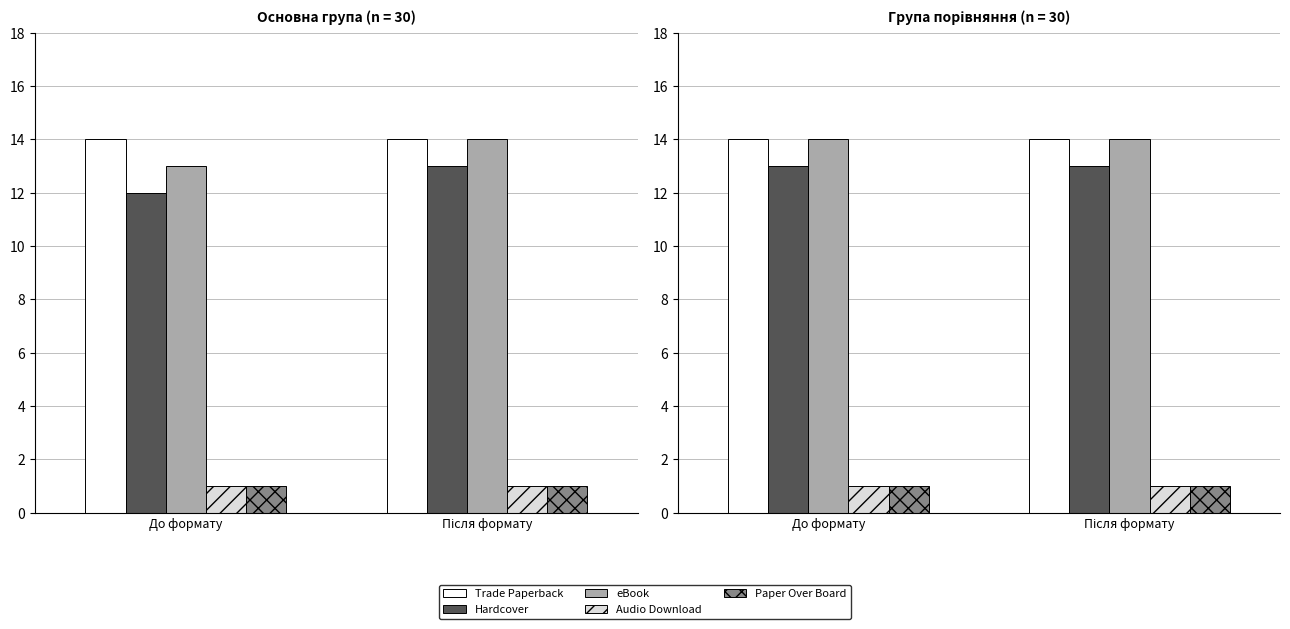

What is the value of the Paper Over Board bar at the 1st from the left?

1